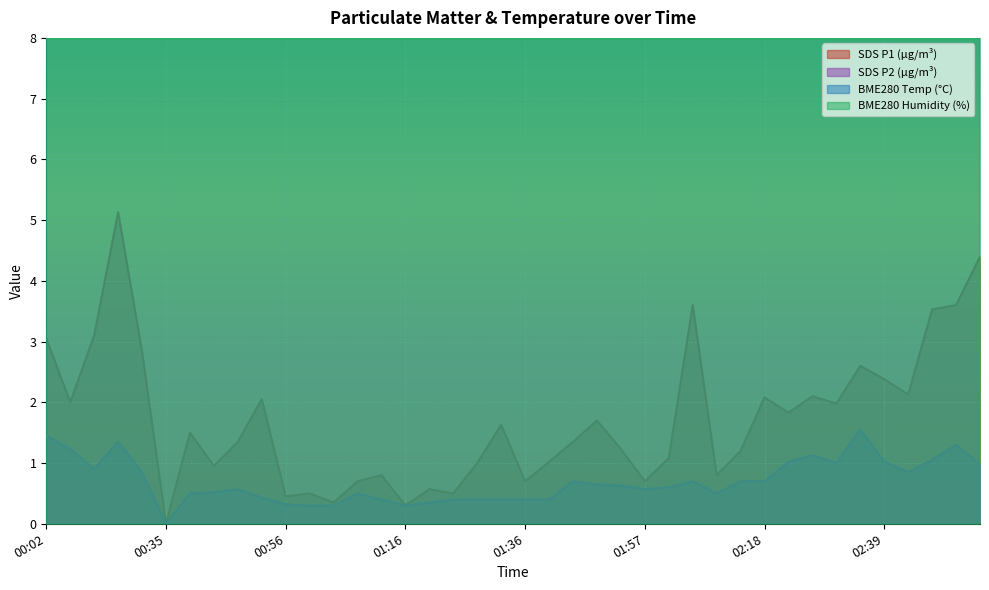

What value does the SDS_P2 series have at 01:24?

0.4